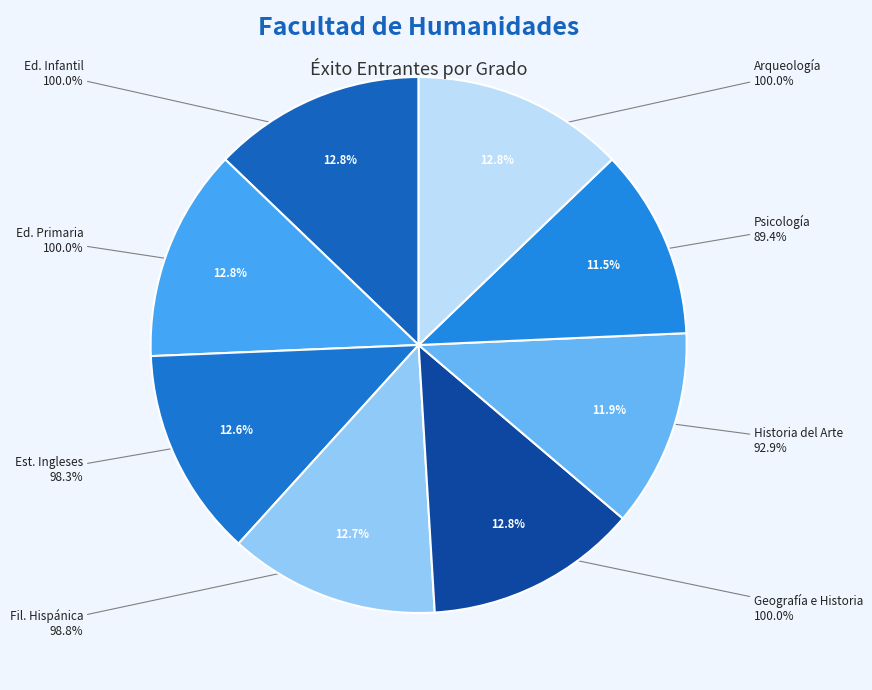

Is there any slice that represents more than half of the pie?

No